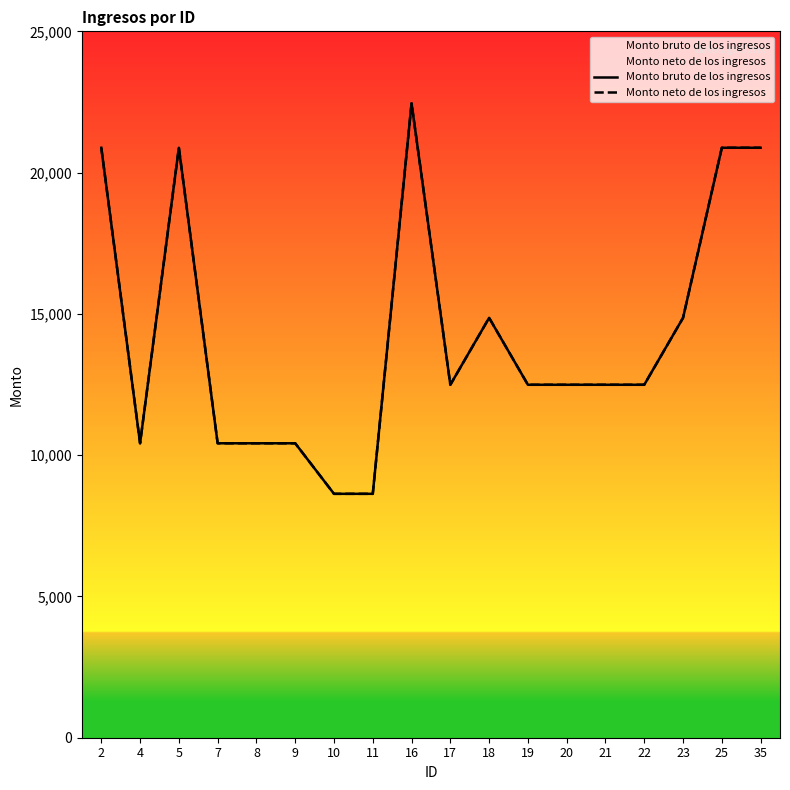

Which series changed the most between 18 and 21?

Monto bruto de los ingresos